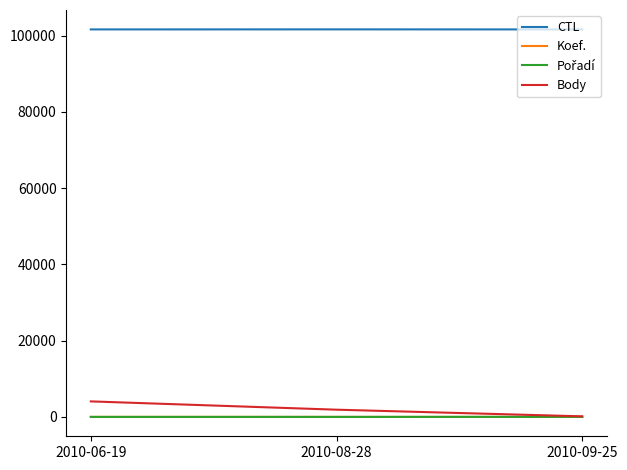

What is the lowest value of the CTL series?

101606